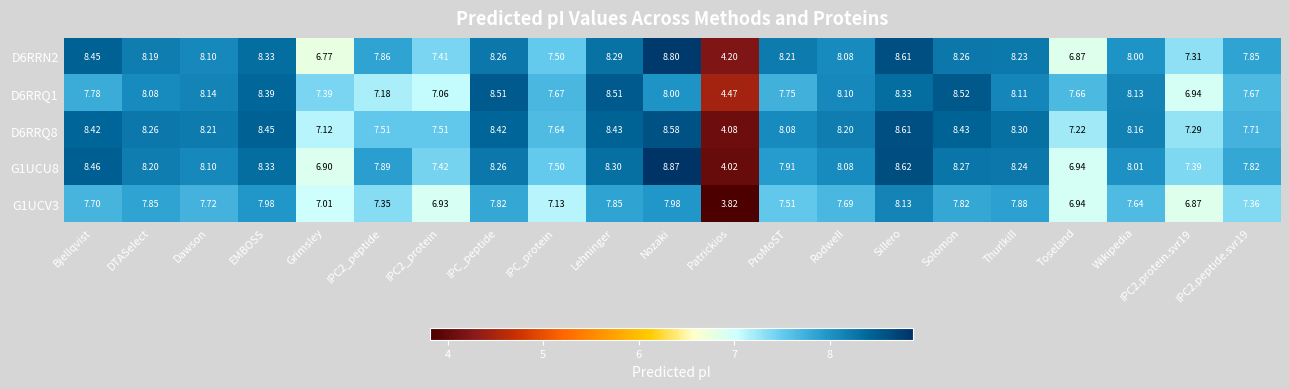

What is the total value across all series at Toseland?

35.6